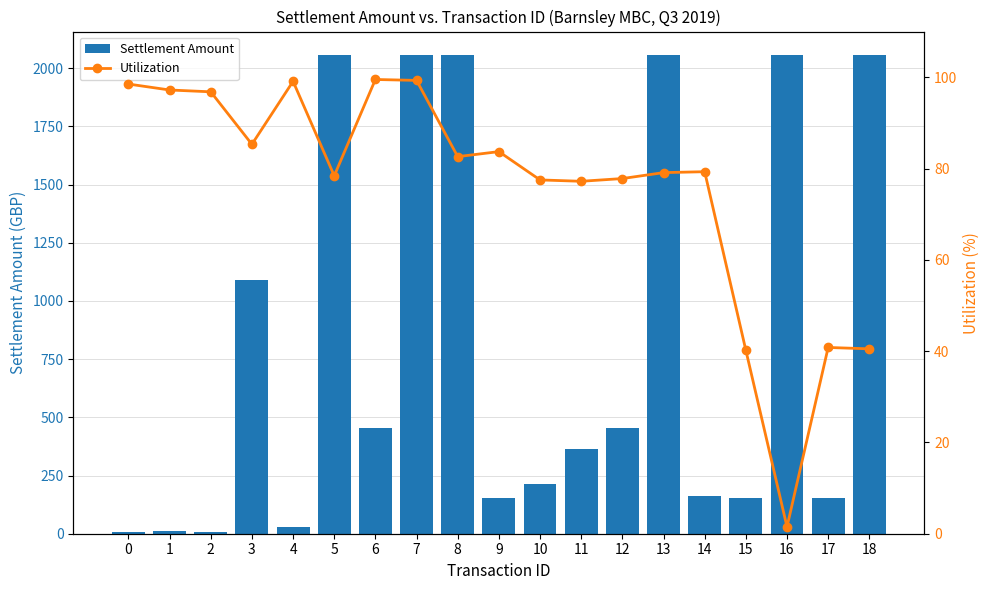

Reading right to left, transcribe all the data shown in this chart.

Settlement Amount: 2055.0	155.0	2055.0	155.0	160.9	2055.0	455.0	365.0	215.0	155.0	2055.0	2055.0	455.0	2055.0	30.0	1092.3	7.5	12.5	7.5
Utilization: 40.5	40.8	1.5	40.2	79.3	79.1	77.8	77.2	77.5	83.7	82.6	99.3	99.5	78.4	99.1	85.3	96.8	97.2	98.5